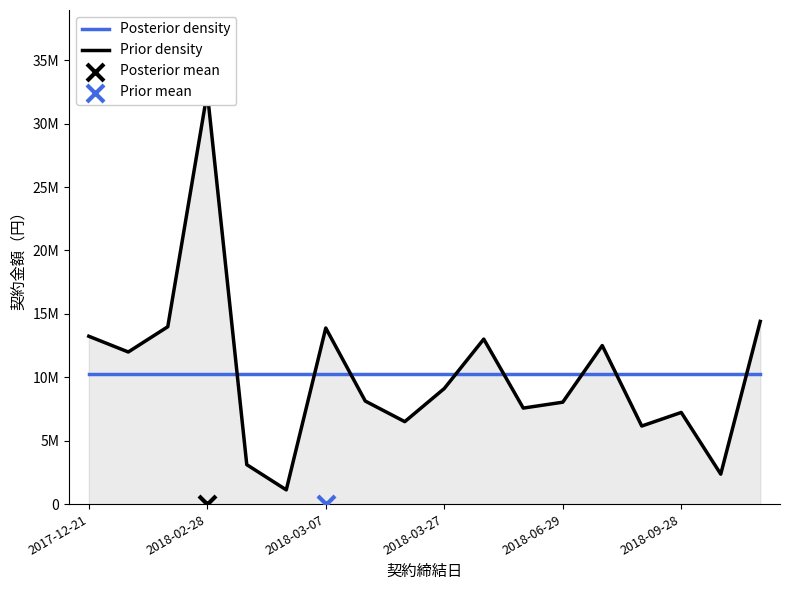

Which series has the largest total across all categories?

Posterior density